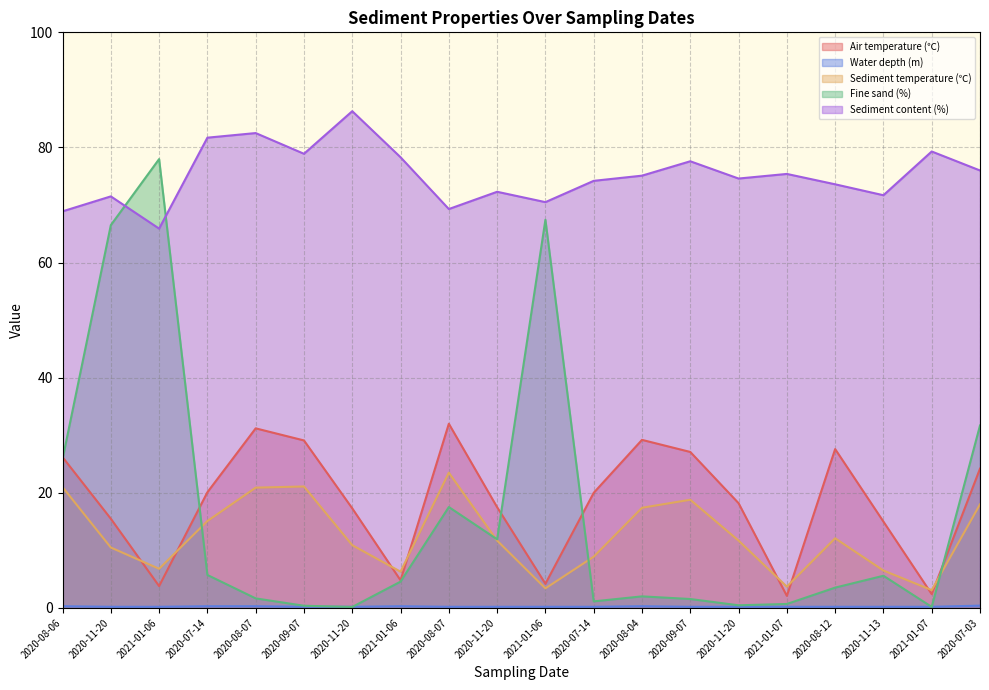

What is the difference between the maximum and minimum values in the Water depth (m) series?

0.2